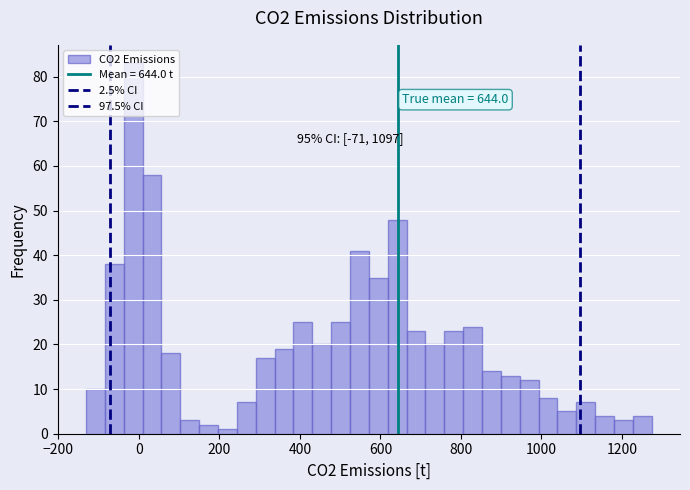

Around what value on the x-axis is the tallest bar? Give the approximate position of its centre, as read against the axis.

-20